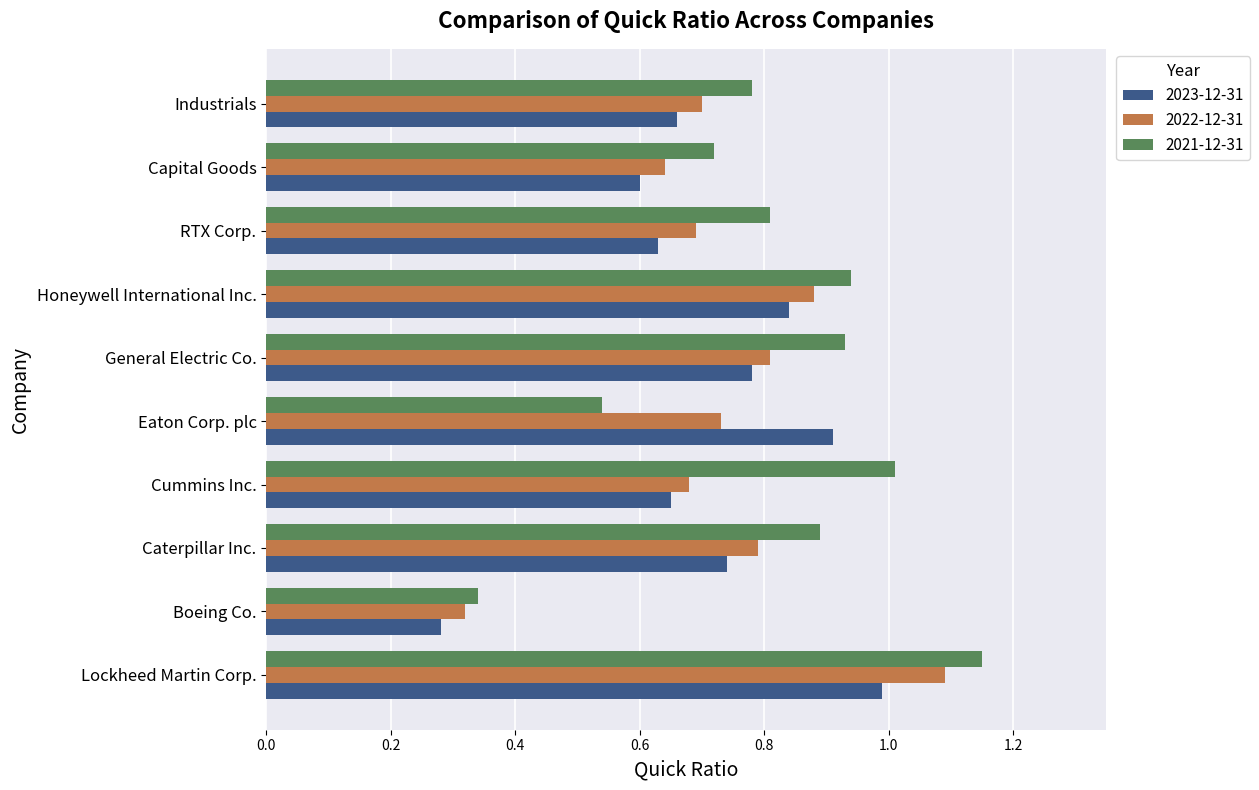

Is the value of 2023-12-31 at Capital Goods greater than the value of 2022-12-31 at Eaton Corp. plc?

No